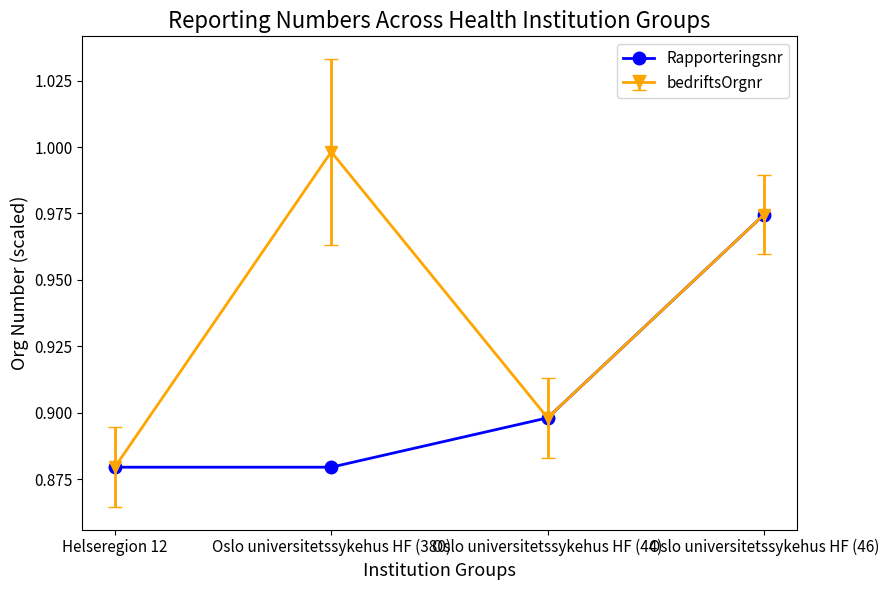

At which category does bedriftsOrgnr reach its first local peak?

Oslo universitetssykehus HF (380)